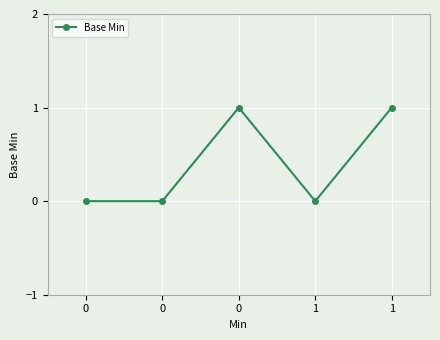

The value at 1 is 0. True or false?

True